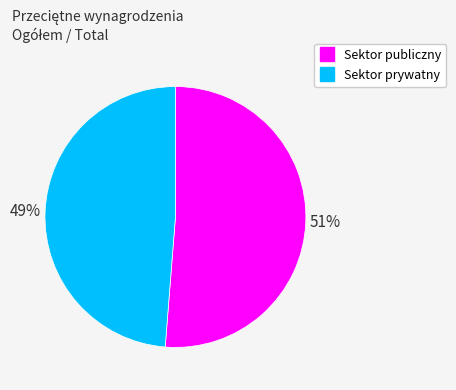

Is there any slice that represents more than half of the pie?

Yes